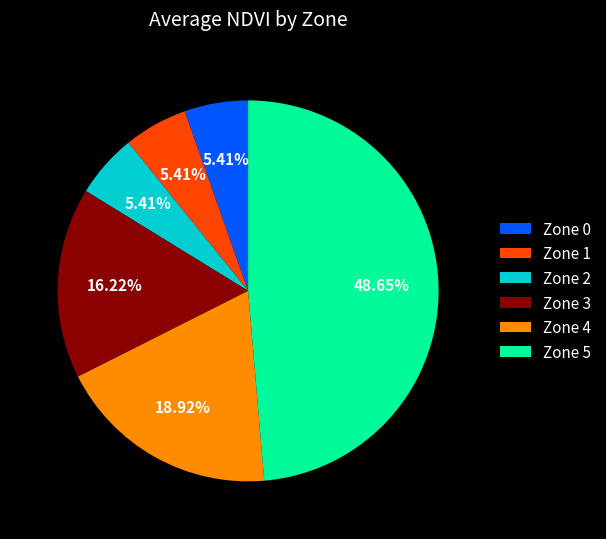

Is the sum of Zone 2 and Zone 3 greater than half?

No